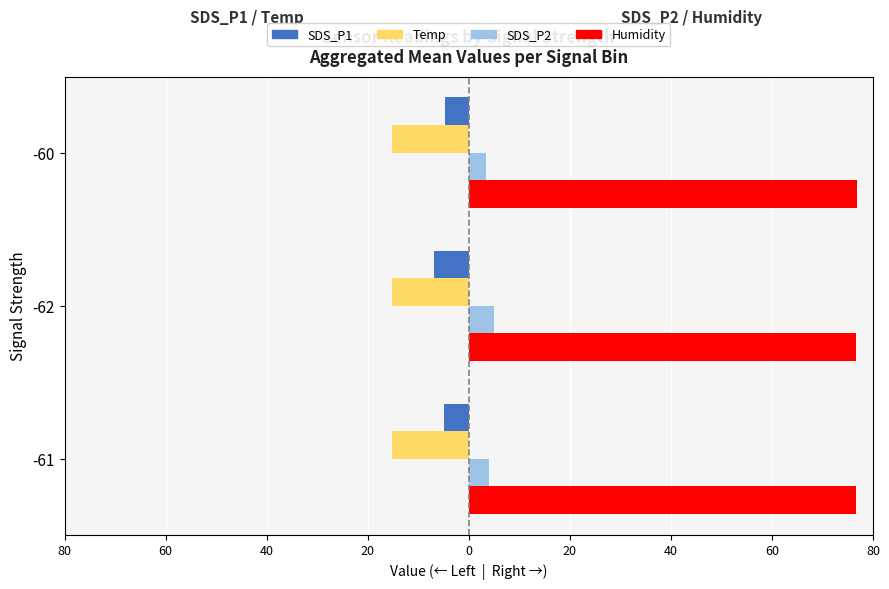

What is the value of the SDS_P2 bar at the 1st from the left?

4.0